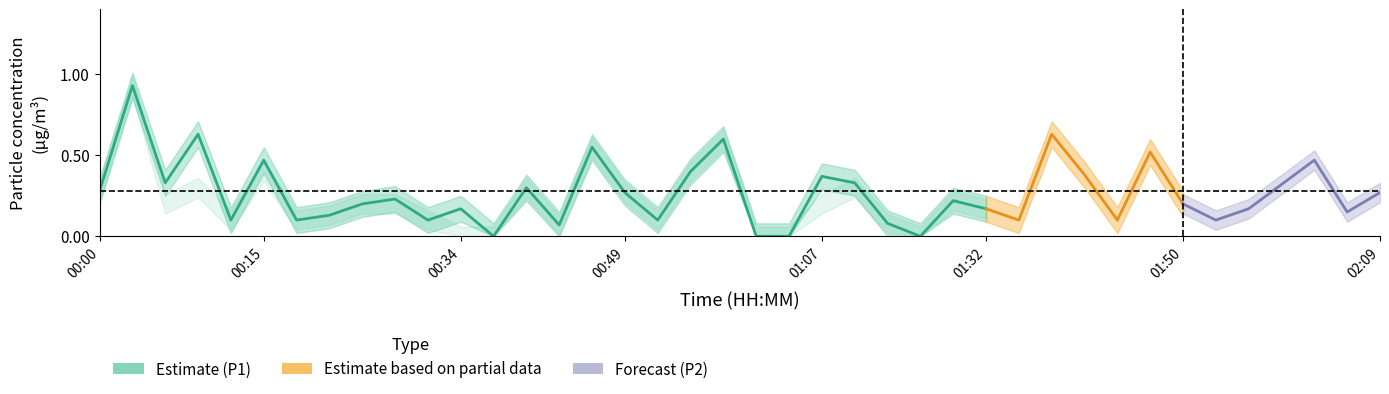

The value of P1 at 01:32 is 0.2. True or false?

False